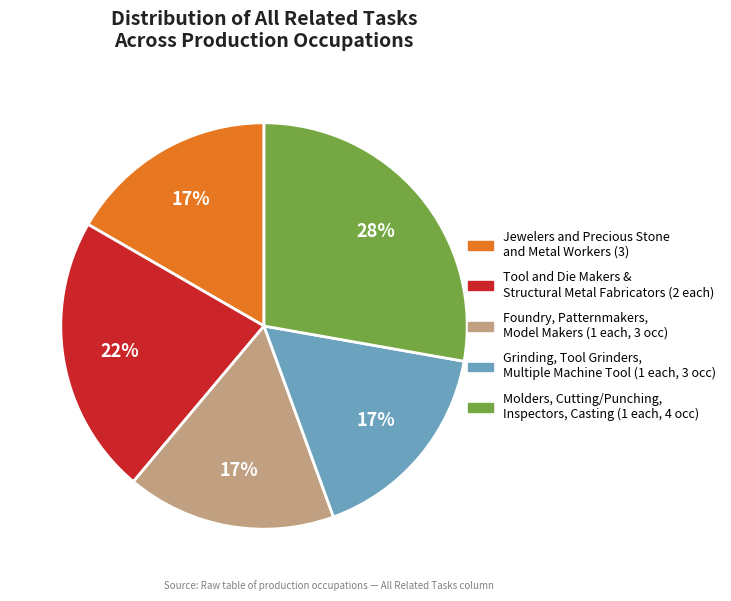

To the nearest percent, what is the average slice percentage?

20%